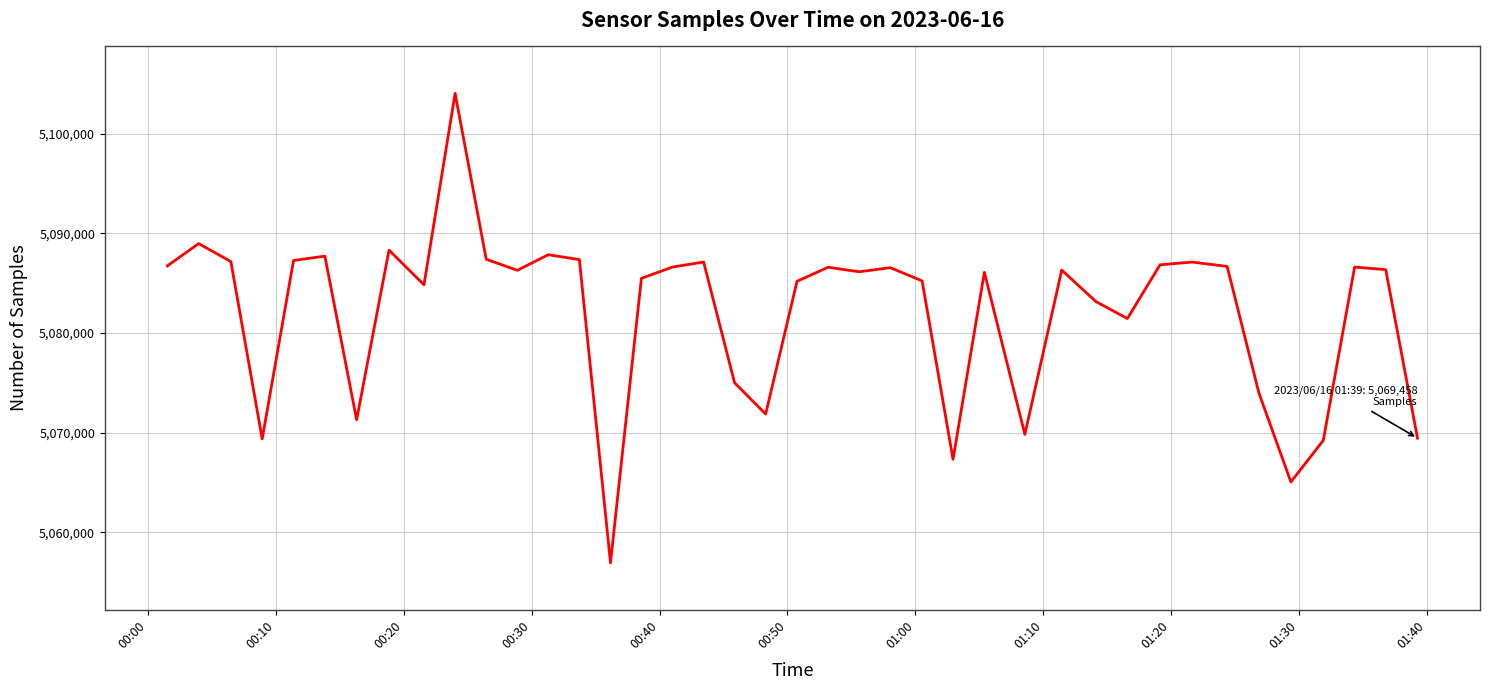

What is the maximum value shown in the chart?

5104033